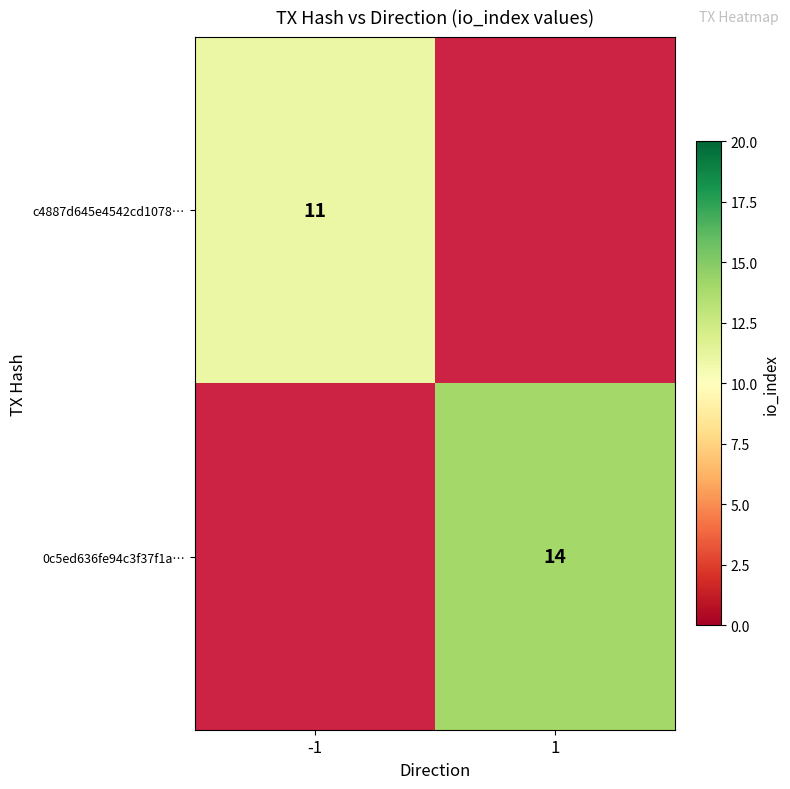

At which category does the chart reach its peak across all series?

1